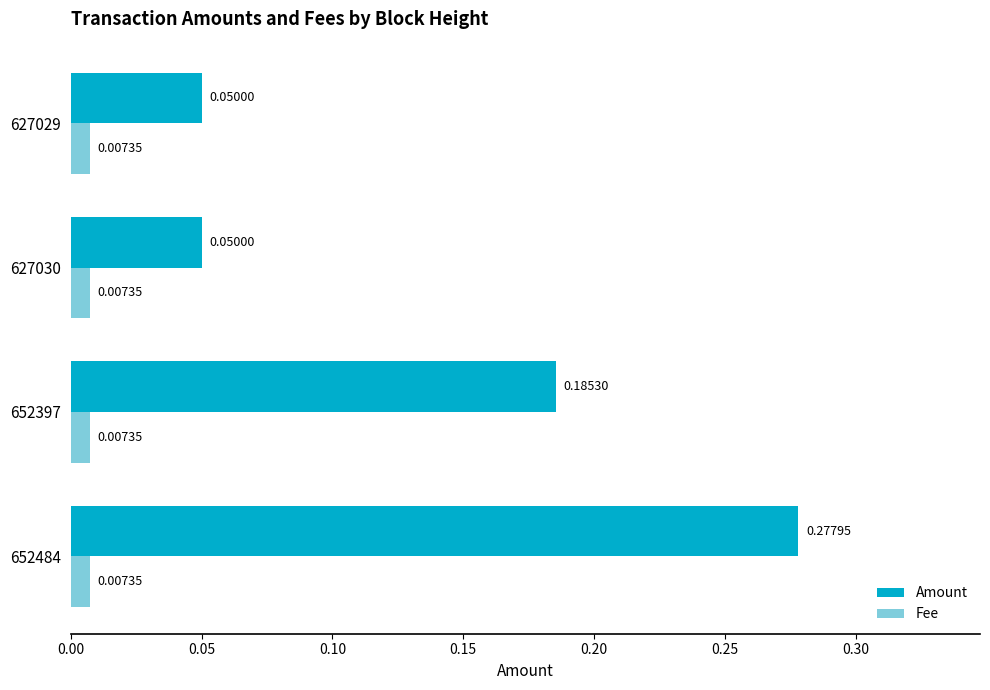

Which series has the largest range (max minus min)?

Amount